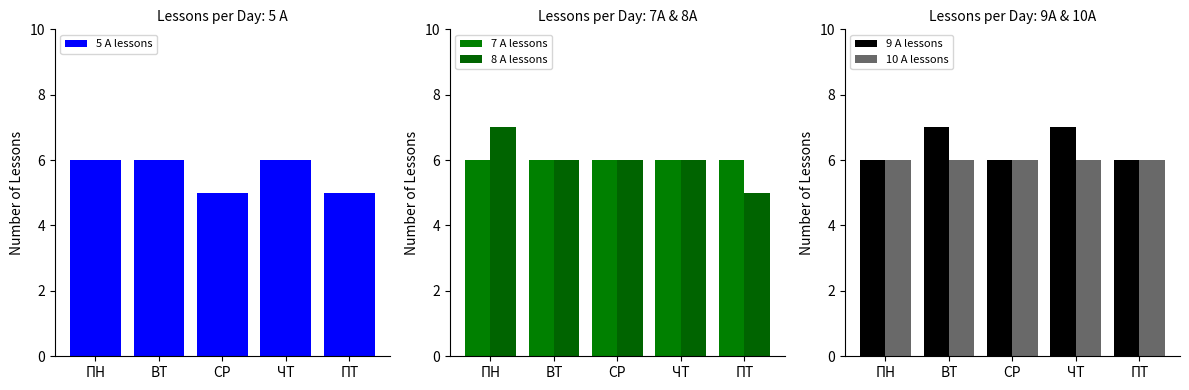

Which category has the lowest value across all series?

СР